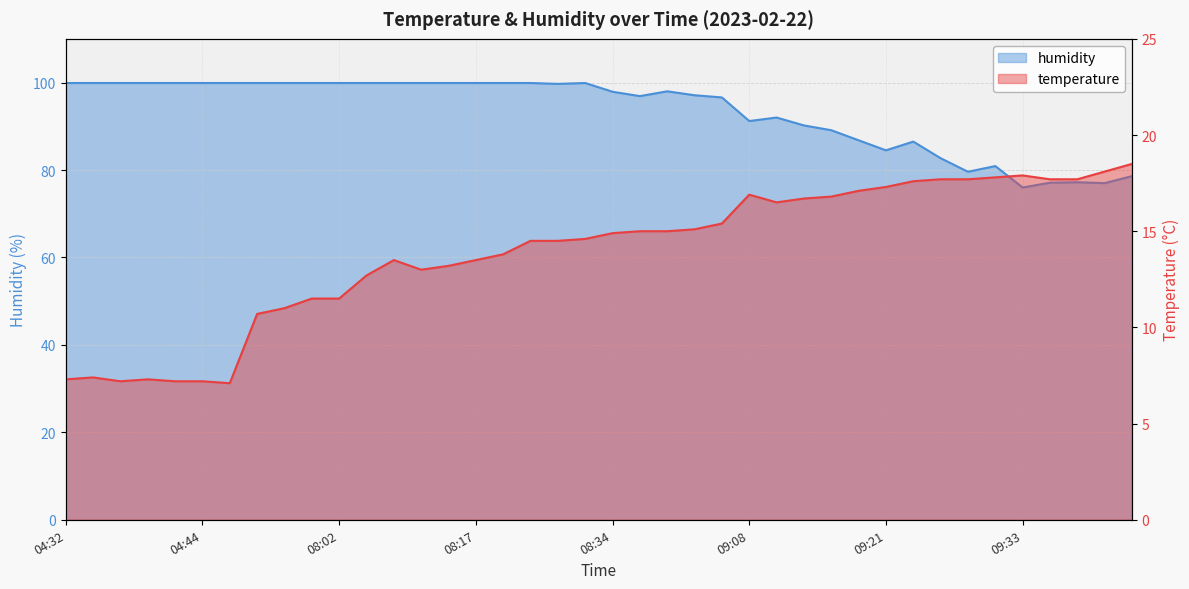

Reading left to right, what are all the values shown in this chart?

temperature: 7.3	7.4	7.2	7.3	7.2	7.2	7.1	10.7	11.0	11.5	11.5	12.7	13.5	13.0	13.2	13.5	13.8	14.5	14.5	14.6	14.9	15.0	15.0	15.1	15.4	16.9	16.5	16.7	16.8	17.1	17.3	17.6	17.7	17.7	17.8	17.9	17.7	17.7	18.1	18.5
humidity: 99.9	99.9	99.9	99.9	99.9	99.9	99.9	99.9	99.9	99.9	99.9	99.9	99.9	99.9	99.9	99.9	99.9	99.9	99.7	99.9	97.9	96.9	98.0	97.1	96.6	91.2	92.0	90.2	89.1	86.8	84.5	86.5	82.7	79.6	80.9	76.0	77.1	77.2	77.0	78.6